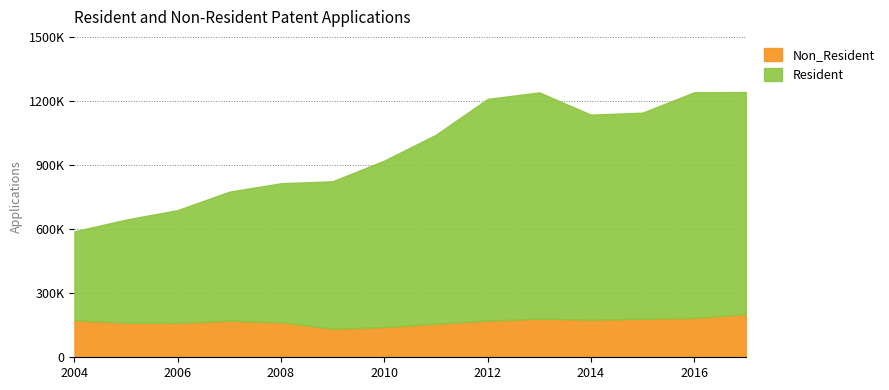

Reading left to right, list all the values displayed in this chart.

Resident: 416100	483100	528600	604000	651100	690700	779600	885100	1037900	1059700	960100	964900	1056500	1040000
Non_Resident: 173300	161700	160500	171400	163700	133300	141300	156800	171600	180600	175900	180300	184100	202100